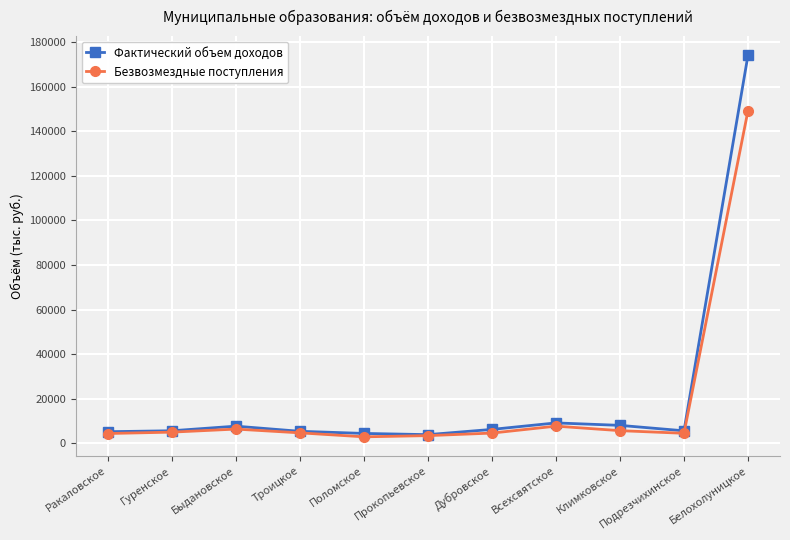

Read the Безвозмездные поступления value at Всехсвятское.

7723.7